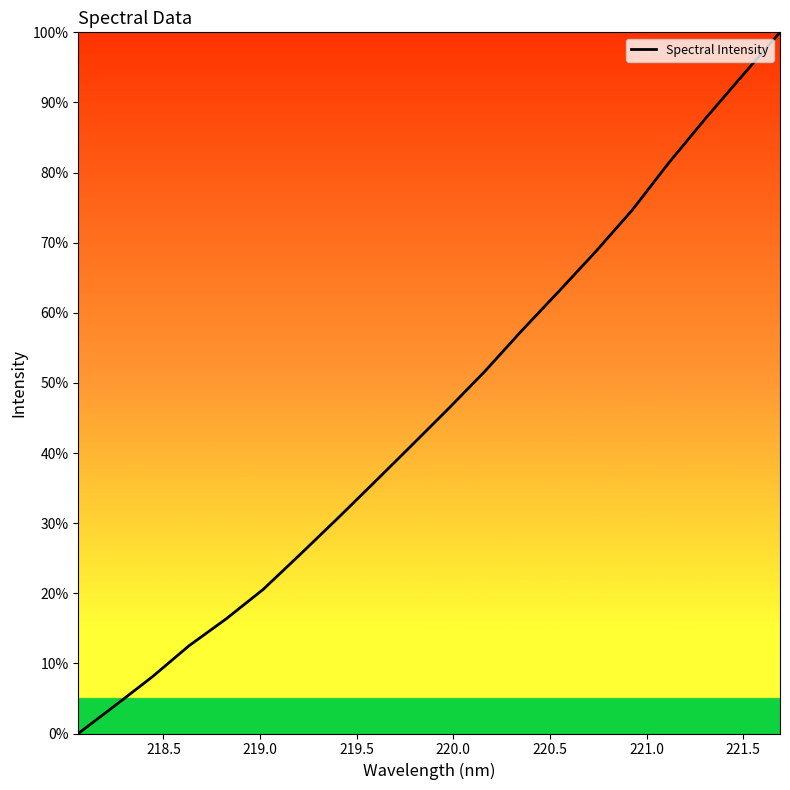

What is the maximum value shown in the chart?

100.0